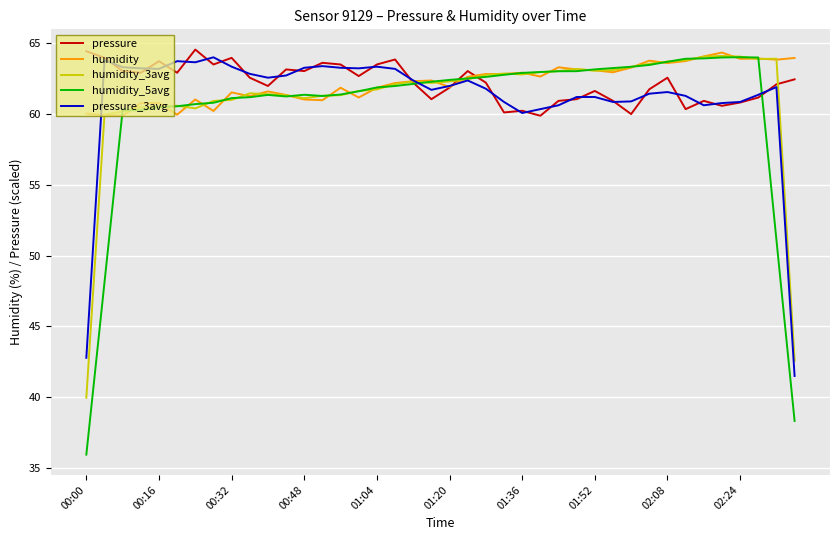

Which series has the widest spread of values?

humidity_5avg